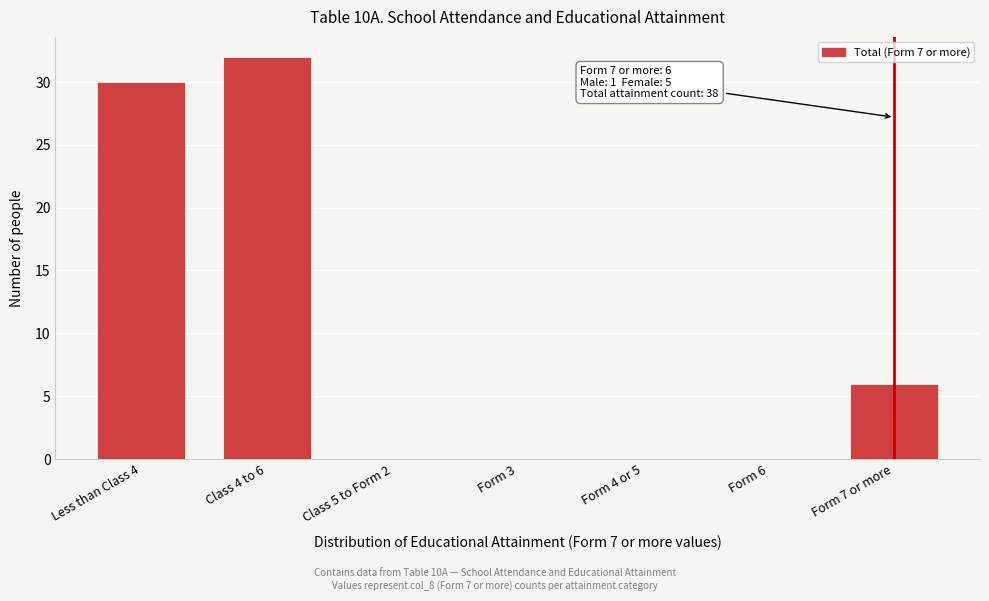

Reading left to right, list all the values displayed in this chart.

Less than Class 4=30	Class 4 to 6=32	Class 5 to Form 2=0	Form 3=0	Form 4 or 5=0	Form 6=0	Form 7 or more=6